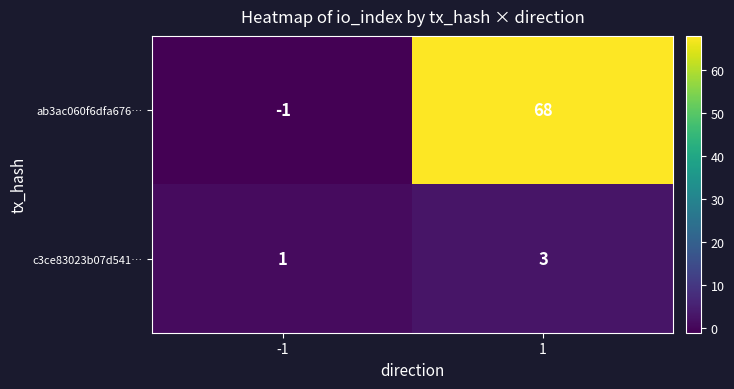

How many distinct data groups are displayed?

2